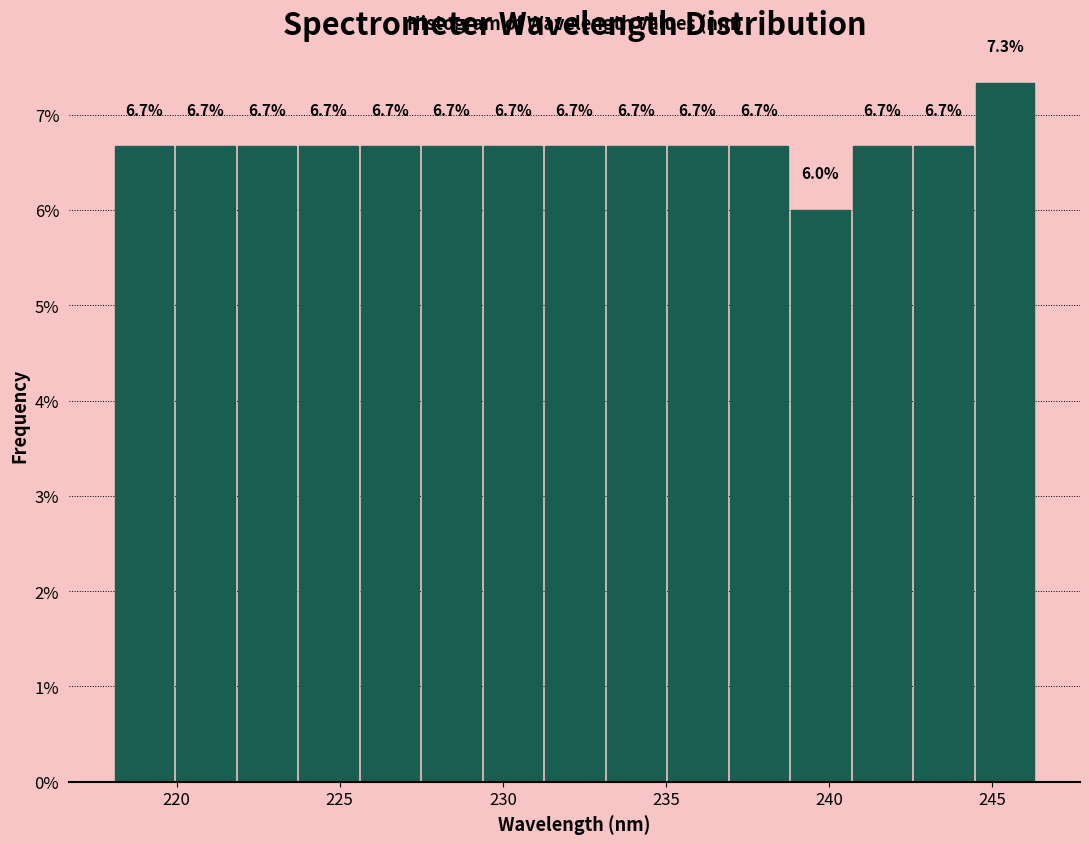

Read against the x-axis, roughly where is the centre of the tallest bar?

245.5